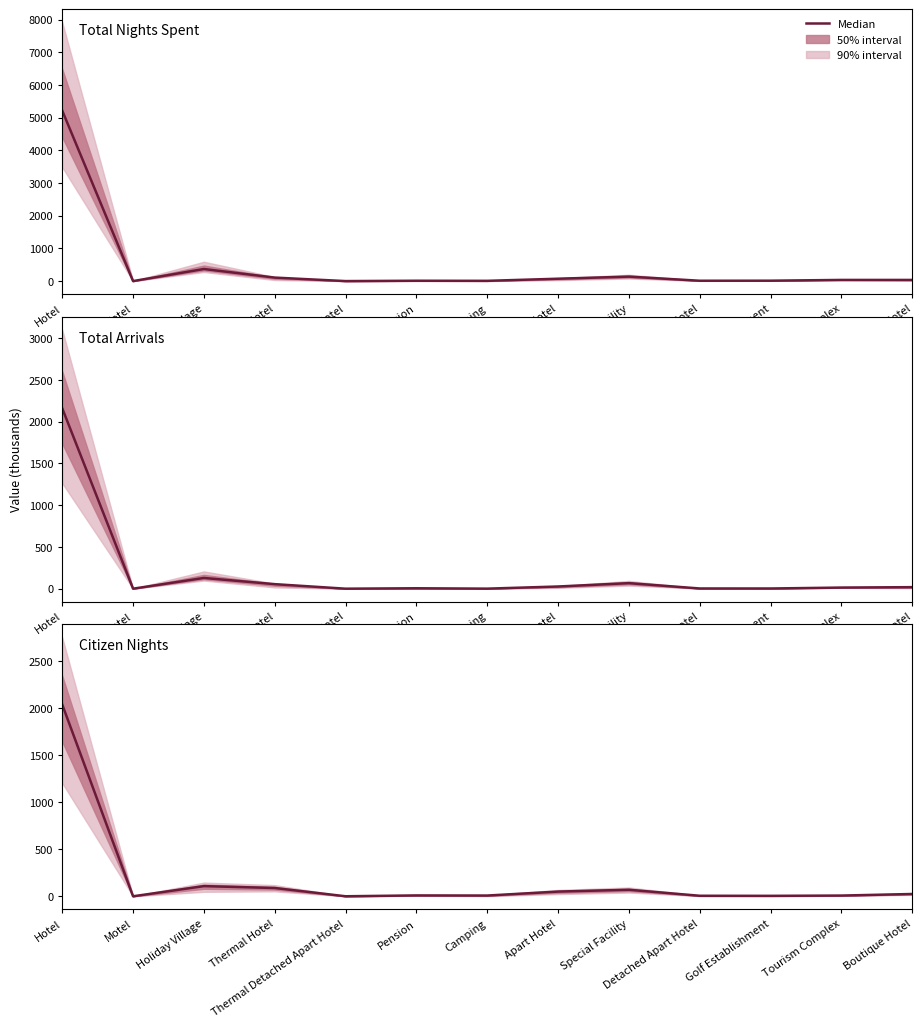

Is it true that Citizen Nights equals 77.7 at Apart Hotel?

False